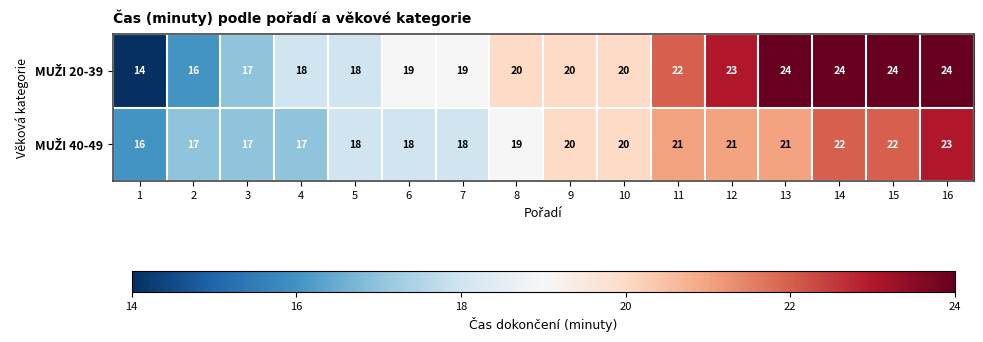

What is the difference between the highest and lowest values at 13?

3